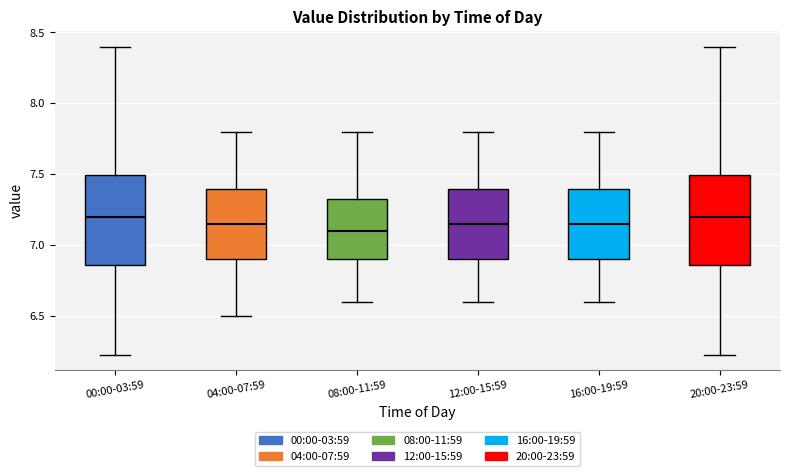

Reading left to right, read every box against the y-axis: the position of its median line, the range the box covers, and the ends of its whiskers. The values are not printed on the chart, so give them approximately, as read against the axis.

00:00-03:59: median 7.20, box 6.85 to 7.50, whiskers 6.25 to 8.40
04:00-07:59: median 7.15, box 6.90 to 7.40, whiskers 6.50 to 7.80
08:00-11:59: median 7.10, box 6.90 to 7.35, whiskers 6.60 to 7.80
12:00-15:59: median 7.15, box 6.90 to 7.40, whiskers 6.60 to 7.80
16:00-19:59: median 7.15, box 6.90 to 7.40, whiskers 6.60 to 7.80
20:00-23:59: median 7.20, box 6.85 to 7.50, whiskers 6.25 to 8.40